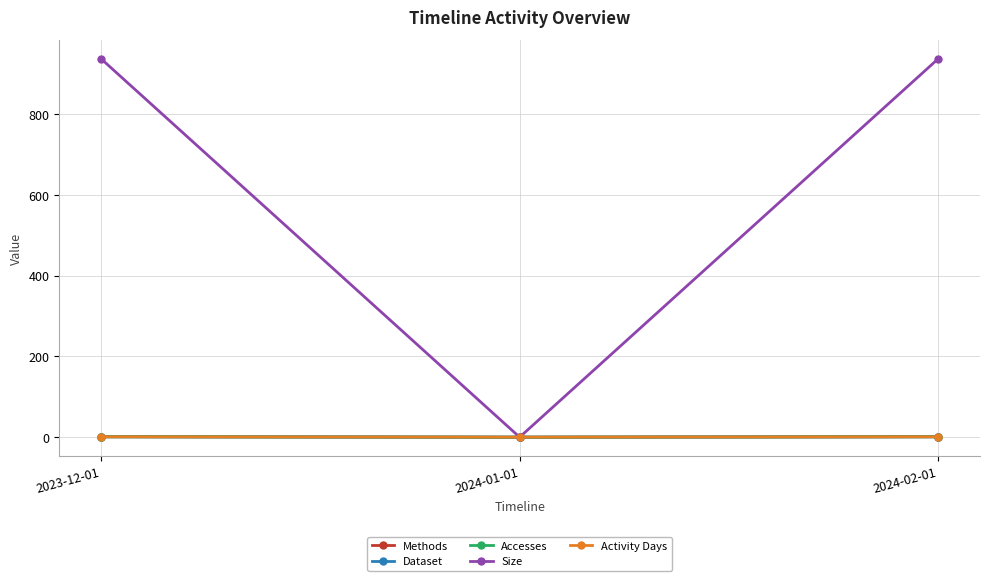

Reading left to right, what are all the values shown in this chart?

Methods: 2023-12-01=1	2024-01-01=0	2024-02-01=1
Dataset: 2023-12-01=1	2024-01-01=0	2024-02-01=1
Accesses: 2023-12-01=1	2024-01-01=0	2024-02-01=1
Size: 2023-12-01=937	2024-01-01=0	2024-02-01=937
Activity Days: 2023-12-01=1	2024-01-01=0	2024-02-01=1